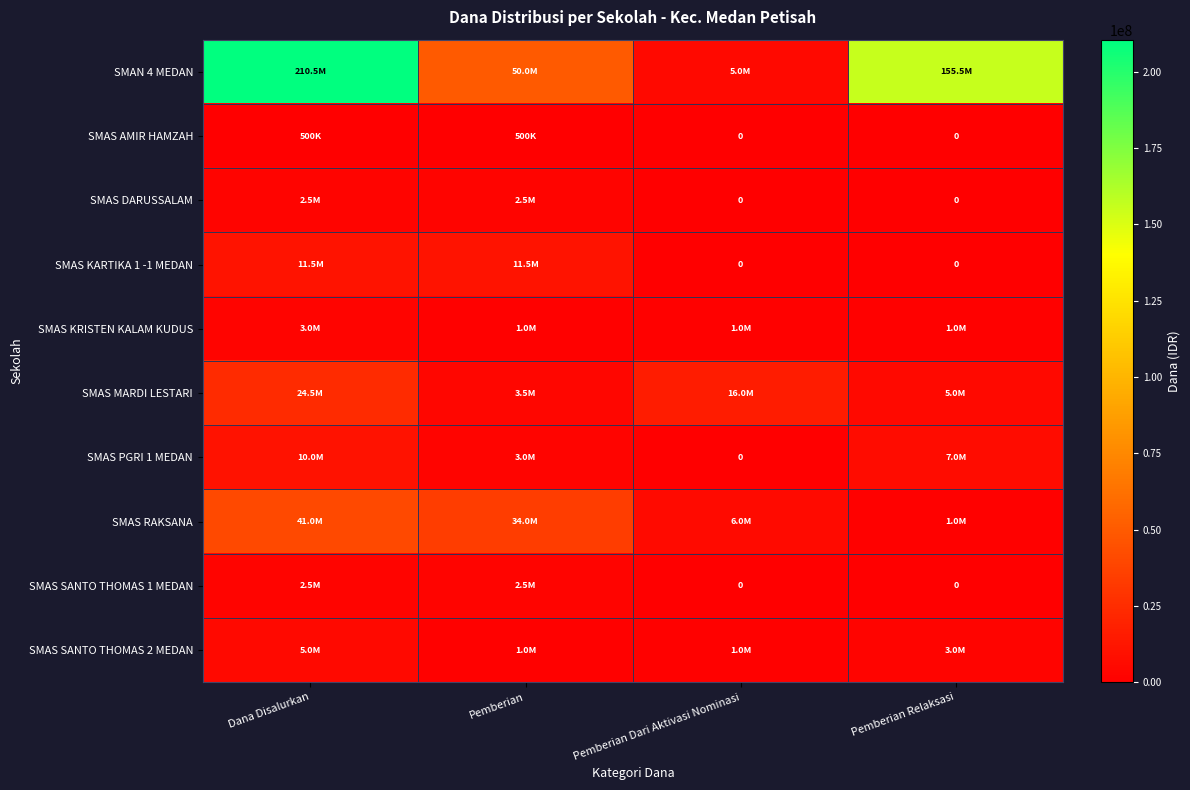

Rank the series at Pemberian Relaksasi from lowest to highest value.

SMAS AMIR HAMZAH, SMAS DARUSSALAM, SMAS KARTIKA 1 -1 MEDAN, SMAS SANTO THOMAS 1 MEDAN, SMAS KRISTEN KALAM KUDUS, SMAS RAKSANA, SMAS SANTO THOMAS 2 MEDAN, SMAS MARDI LESTARI, SMAS PGRI 1 MEDAN, SMAN 4 MEDAN